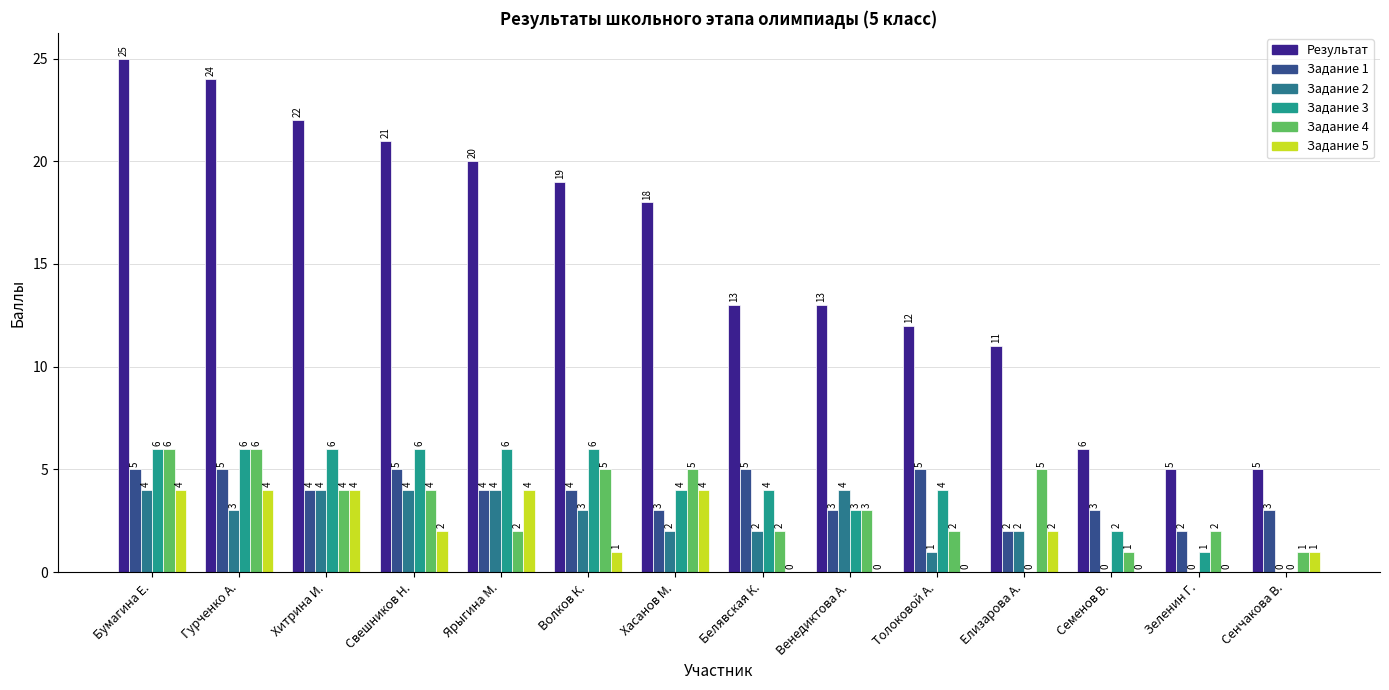

What are all the series names shown in the legend?

Результат, Задание 1, Задание 2, Задание 3, Задание 4, Задание 5